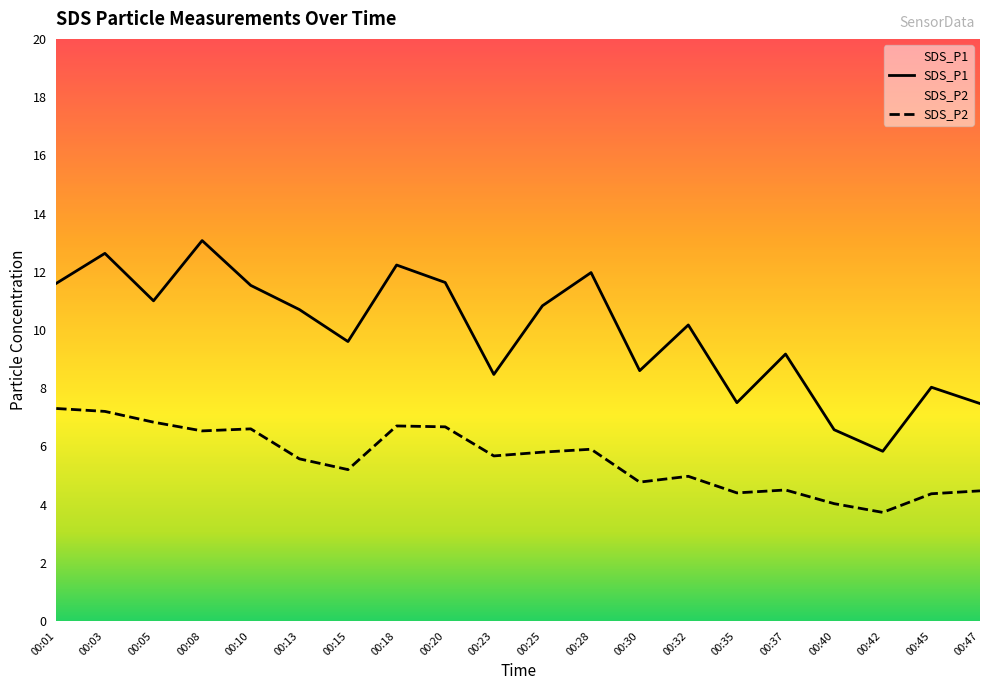

At which label does SDS_P2 reach its peak?

00:01